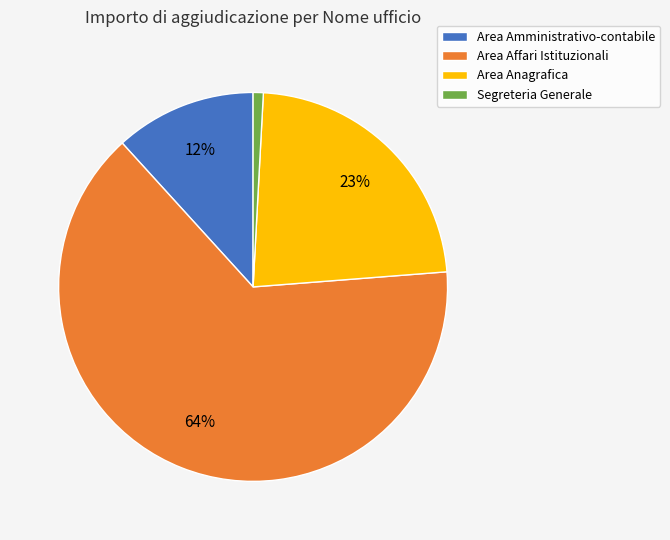

How many segments does this pie chart have?

4